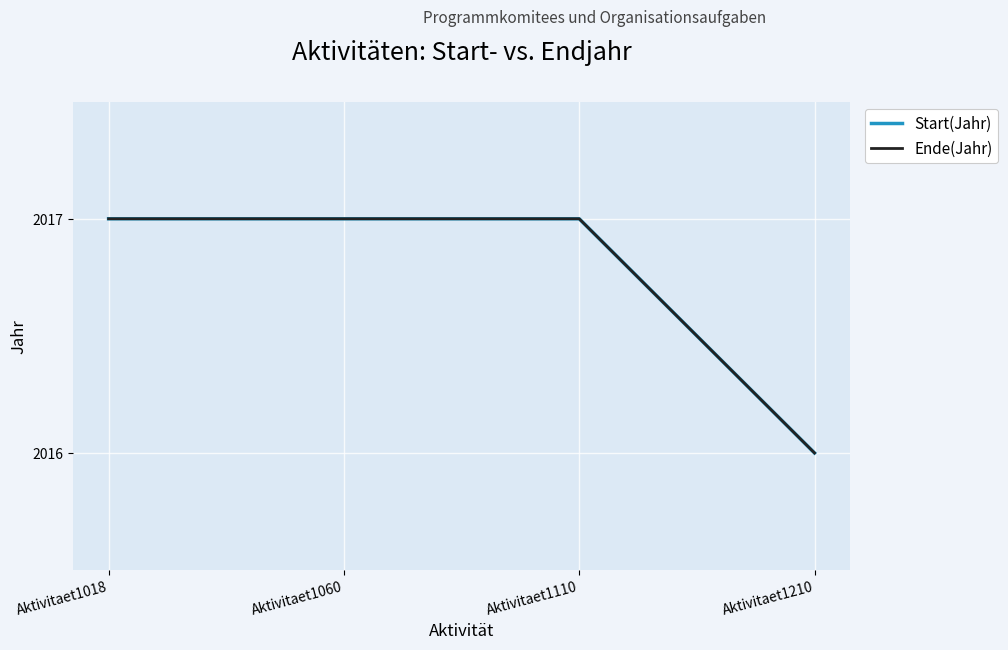

What is the average value of the Start(Jahr) series?

2017